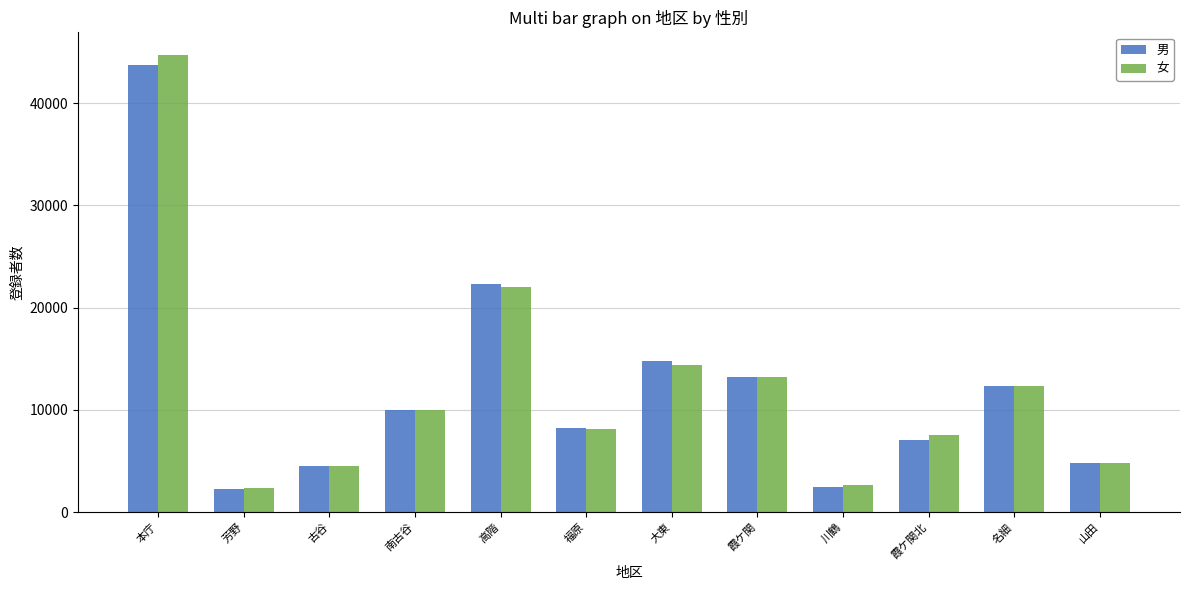

Are the bars grouped side by side (vs. stacked)?

Yes